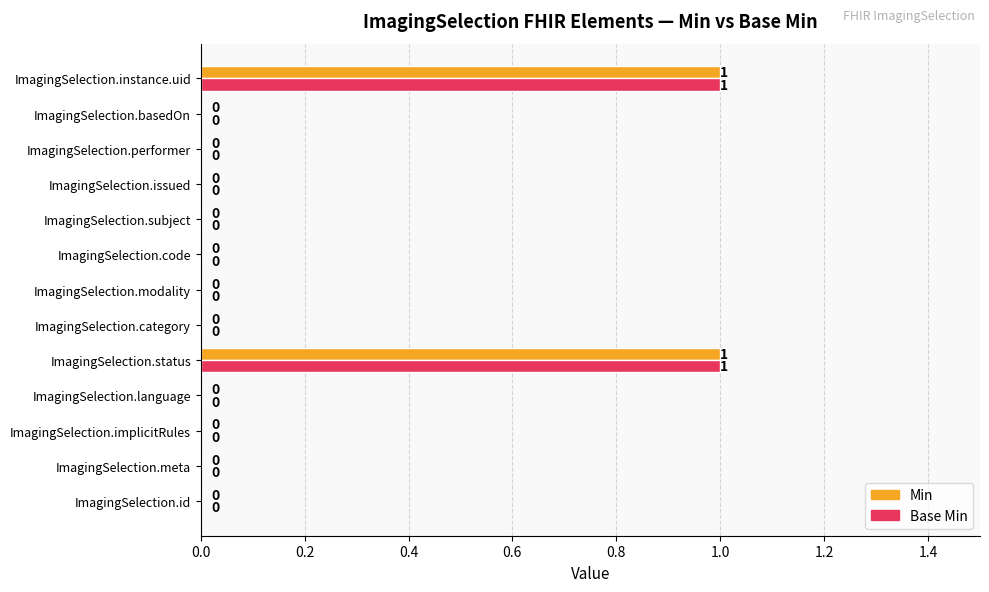

Is the value of Base Min at ImagingSelection.implicitRules greater than the value of Min at ImagingSelection.instance.uid?

No